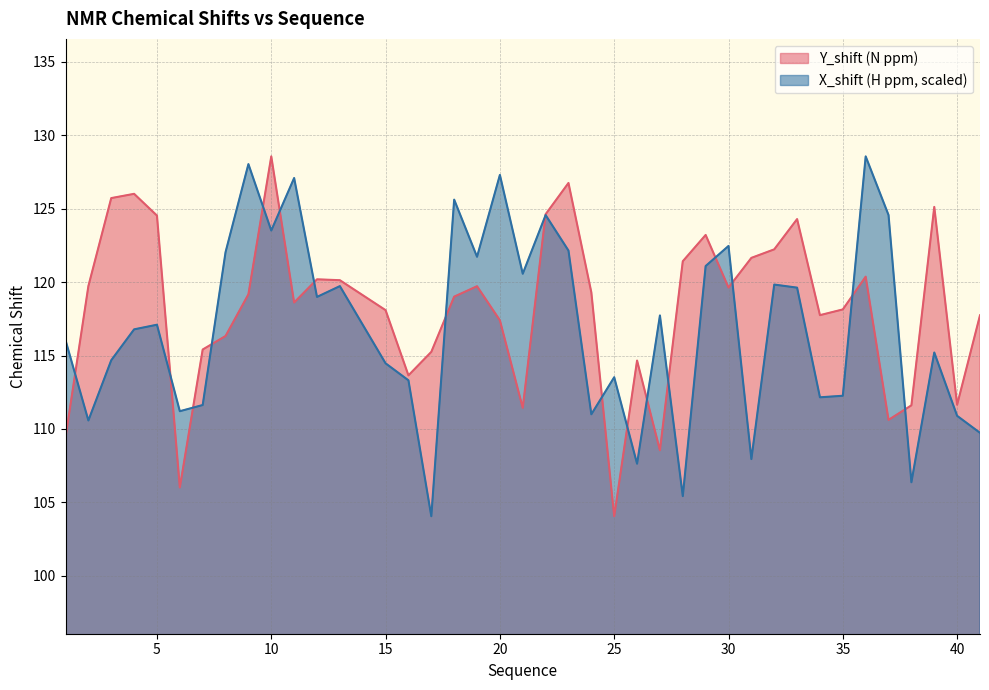

List the series in order of their overall mean, highest first.

Y_shift (N ppm), X_shift (H ppm, scaled)